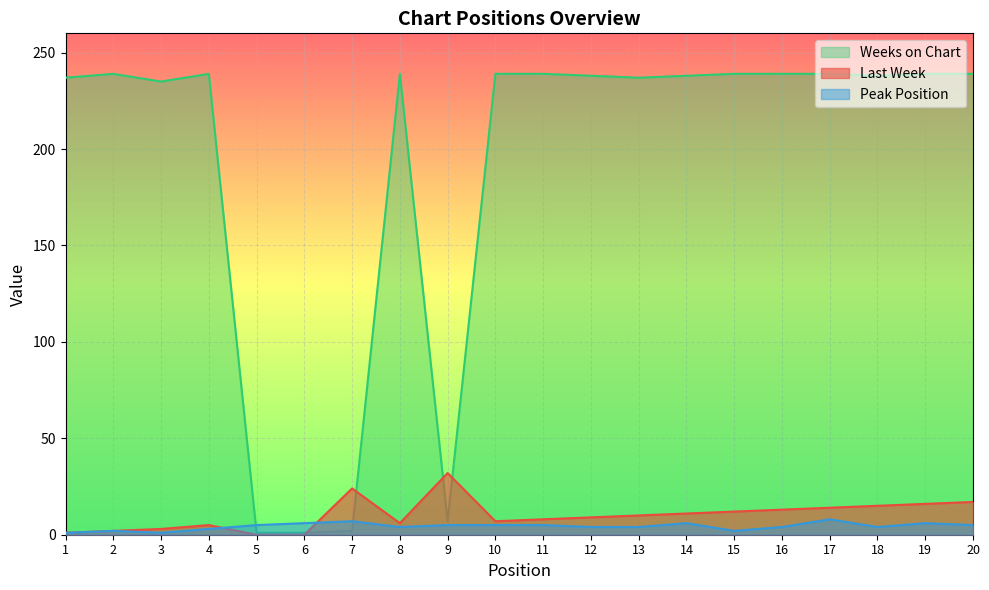

What is the sum of all Weeks on Chart values?

3824